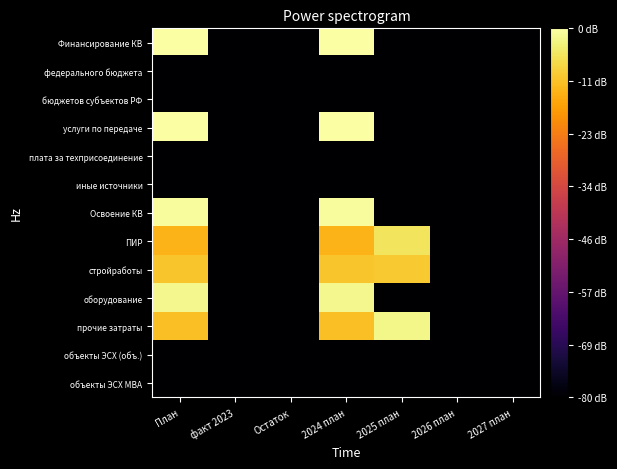

Reading left to right, list all the values displayed in this chart.

Финансирование КВ: План=7.9	факт 2023=0.0	Остаток=0.0	2024 план=7.9	2025 план=0.0	2026 план=0.0	2027 план=0.0
федерального бюджета: План=0.0	факт 2023=0.0	Остаток=0.0	2024 план=0.0	2025 план=0.0	2026 план=0.0	2027 план=0.0
бюджетов субъектов РФ: План=0.0	факт 2023=0.0	Остаток=0.0	2024 план=0.0	2025 план=0.0	2026 план=0.0	2027 план=0.0
услуги по передаче: План=7.9	факт 2023=0.0	Остаток=0.0	2024 план=7.9	2025 план=0.0	2026 план=0.0	2027 план=0.0
плата за техприсоединение: План=0.0	факт 2023=0.0	Остаток=0.0	2024 план=0.0	2025 план=0.0	2026 план=0.0	2027 план=0.0
иные источники: План=0.0	факт 2023=0.0	Остаток=0.0	2024 план=0.0	2025 план=0.0	2026 план=0.0	2027 план=0.0
Освоение КВ: План=7.8	факт 2023=0.0	Остаток=0.0	2024 план=7.8	2025 план=0.0	2026 план=0.0	2027 план=0.0
ПИР: План=6.6	факт 2023=0.0	Остаток=0.0	2024 план=6.6	2025 план=7.3	2026 план=0.0	2027 план=0.0
стройработы: План=6.8	факт 2023=0.0	Остаток=0.0	2024 план=6.8	2025 план=6.9	2026 план=0.0	2027 план=0.0
оборудование: План=7.7	факт 2023=0.0	Остаток=0.0	2024 план=7.7	2025 план=0.0	2026 план=0.0	2027 план=0.0
прочие затраты: План=6.8	факт 2023=0.0	Остаток=0.0	2024 план=6.8	2025 план=7.7	2026 план=0.0	2027 план=0.0
объекты ЭСХ (объ.): План=0.0	факт 2023=0.0	Остаток=0.0	2024 план=0.0	2025 план=0.0	2026 план=0.0	2027 план=0.0
объекты ЭСХ МВА: План=0.0	факт 2023=0.0	Остаток=0.0	2024 план=0.0	2025 план=0.0	2026 план=0.0	2027 план=0.0